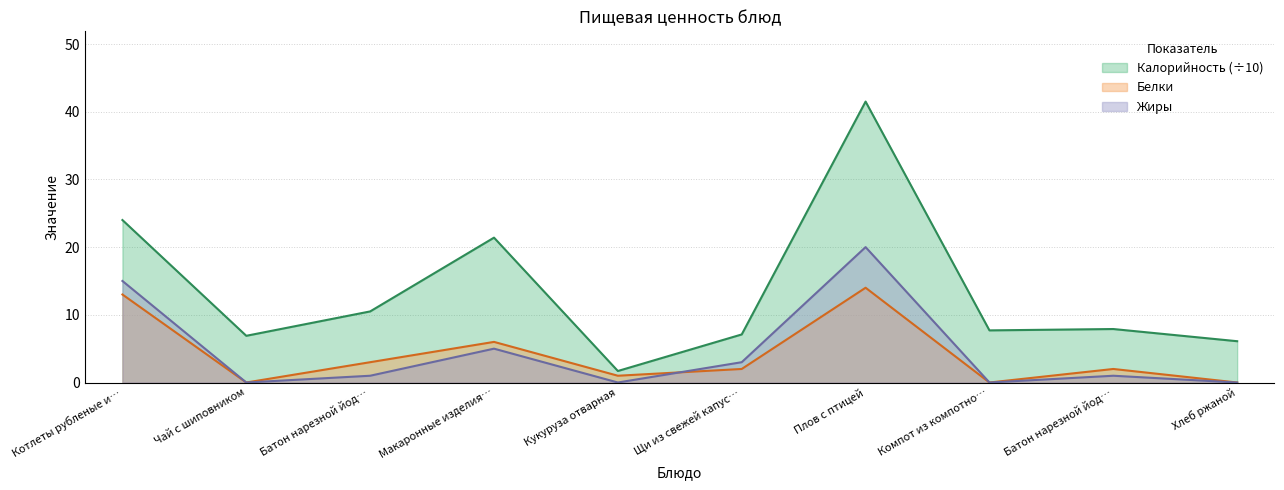

What is the sum of all Калорийность values?

134.8